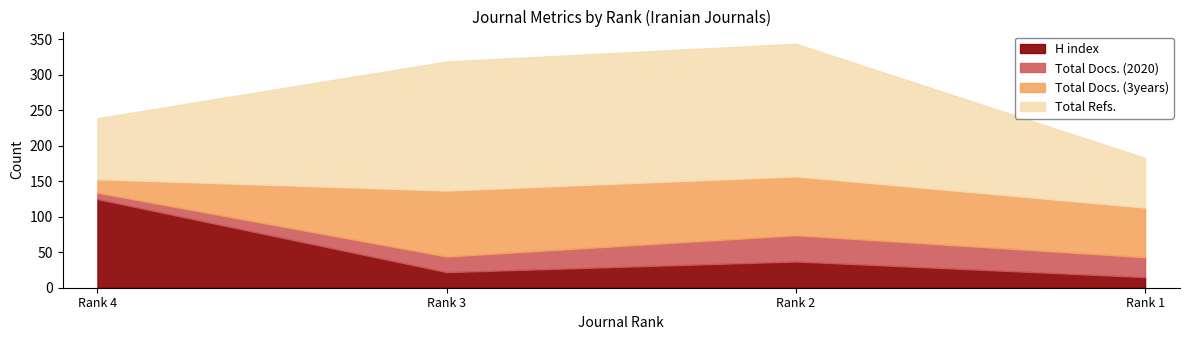

True or false: Total Docs. (3years) has more than 2 points higher than both neighbors.

False